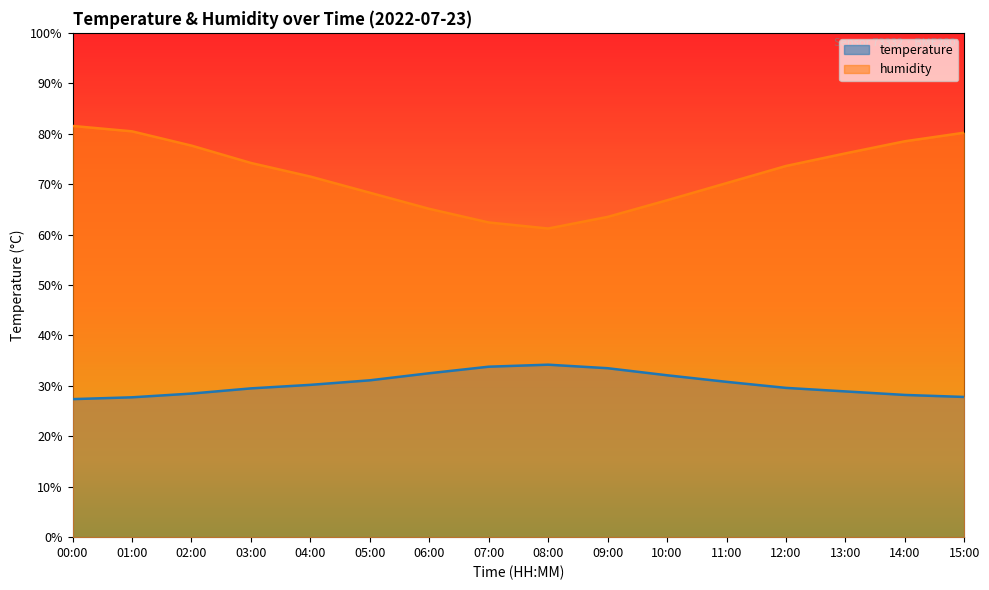

What is the sum of all temperature values?

485.8